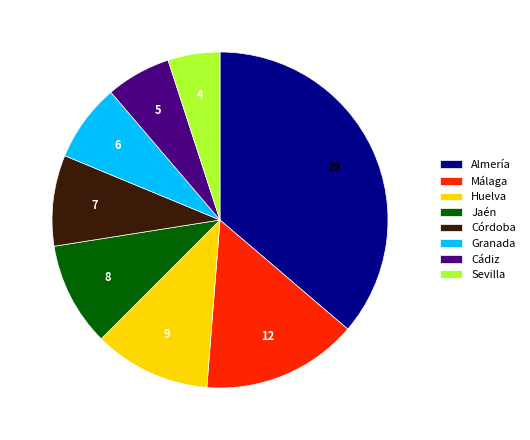

Which slice is the smallest?

Sevilla